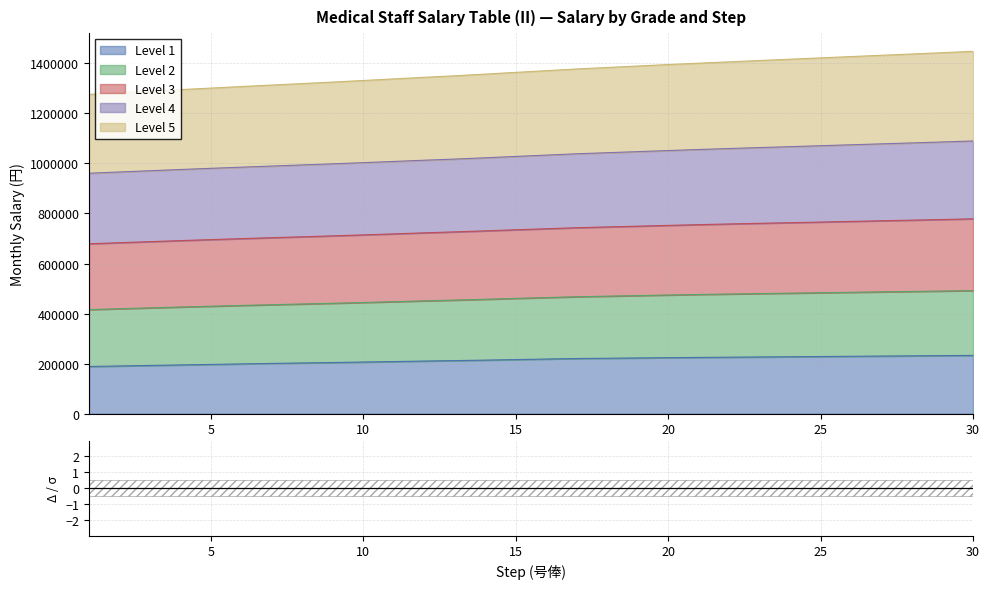

True or false: Level 1 has a value of 212100 at 13.

True